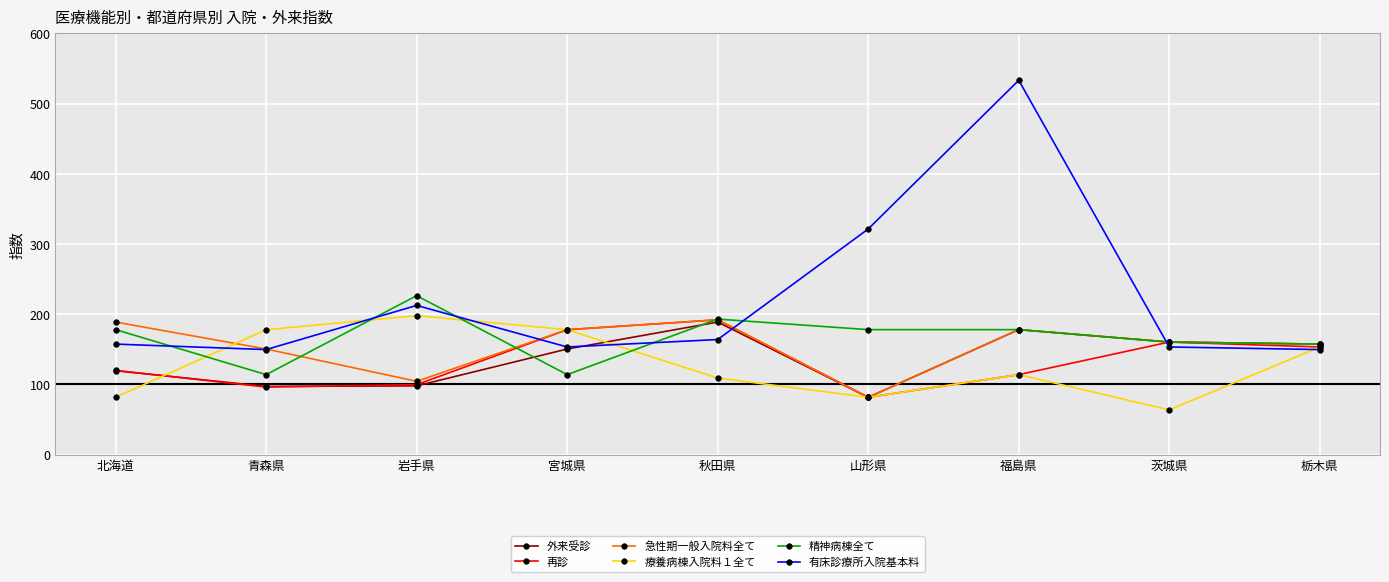

At which category is the sum across all series the highest?

福島県